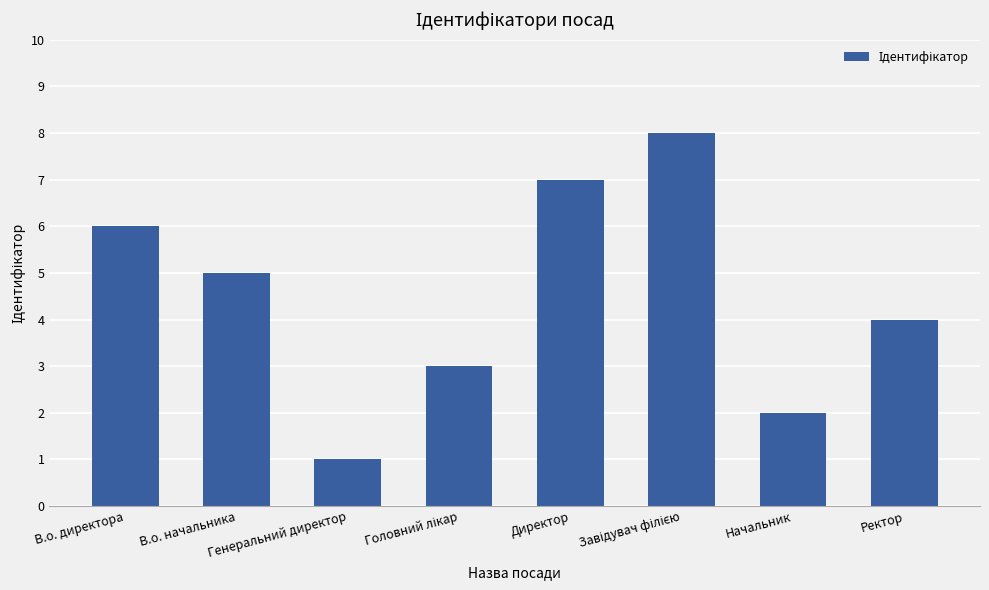

What value does the data have at Генеральний директор?

1